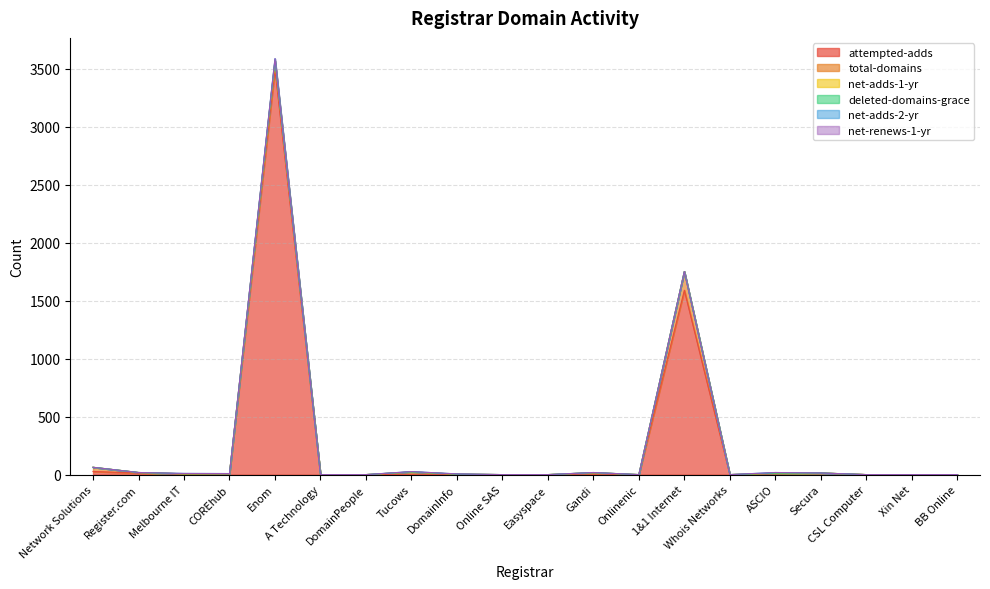

What are all the series names shown in the legend?

attempted-adds, total-domains, net-adds-1-yr, deleted-domains-grace, net-adds-2-yr, net-renews-1-yr